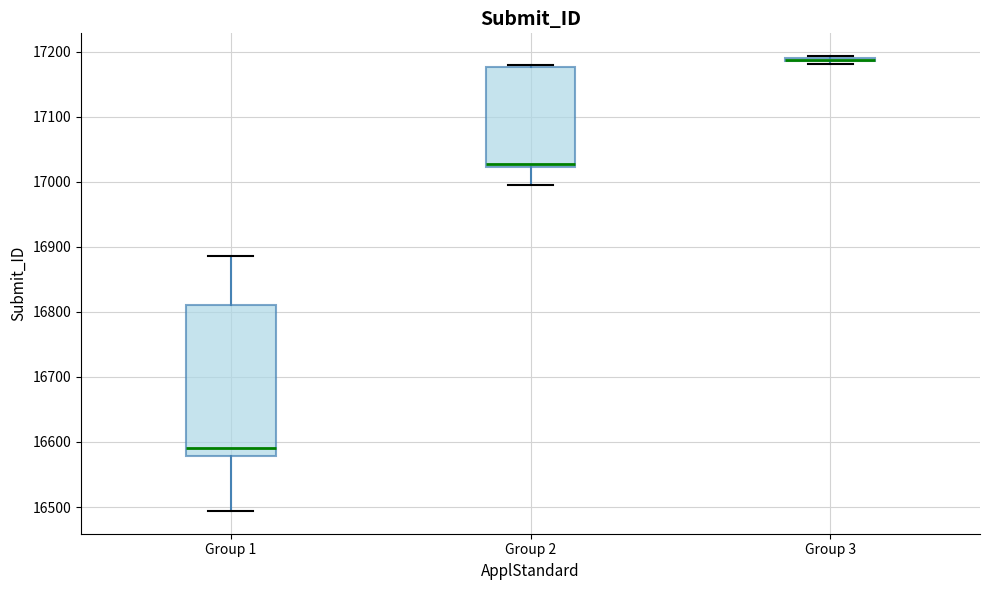

Where is the lower edge of the box for Group 3 on the y-axis? The values are not printed on the chart, so give them approximately, as read against the axis.

17180